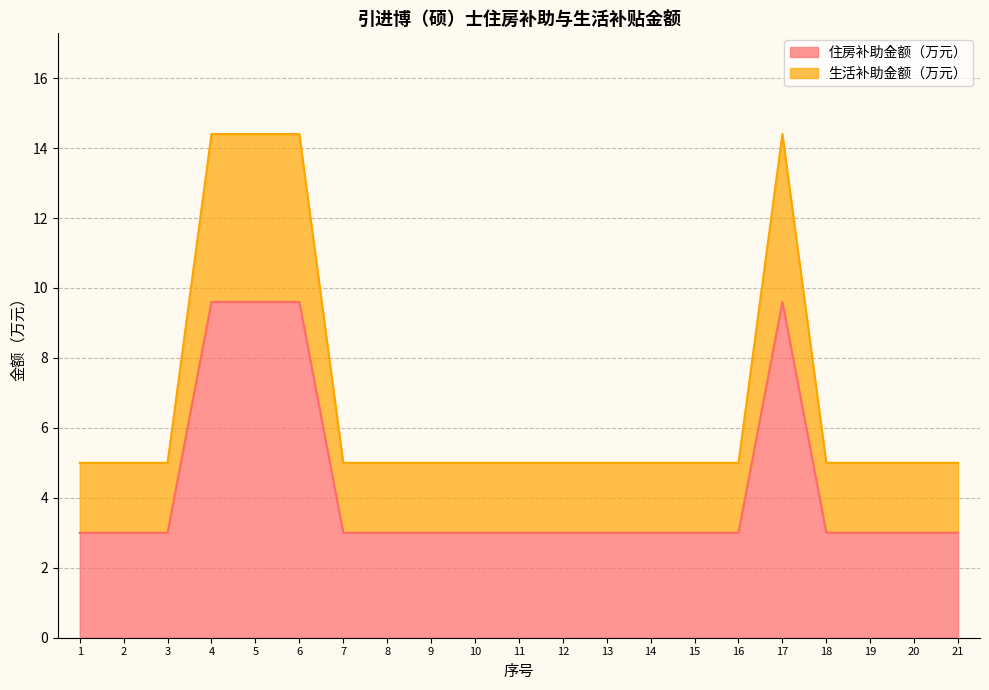

Which label corresponds to the largest value in the chart?

4